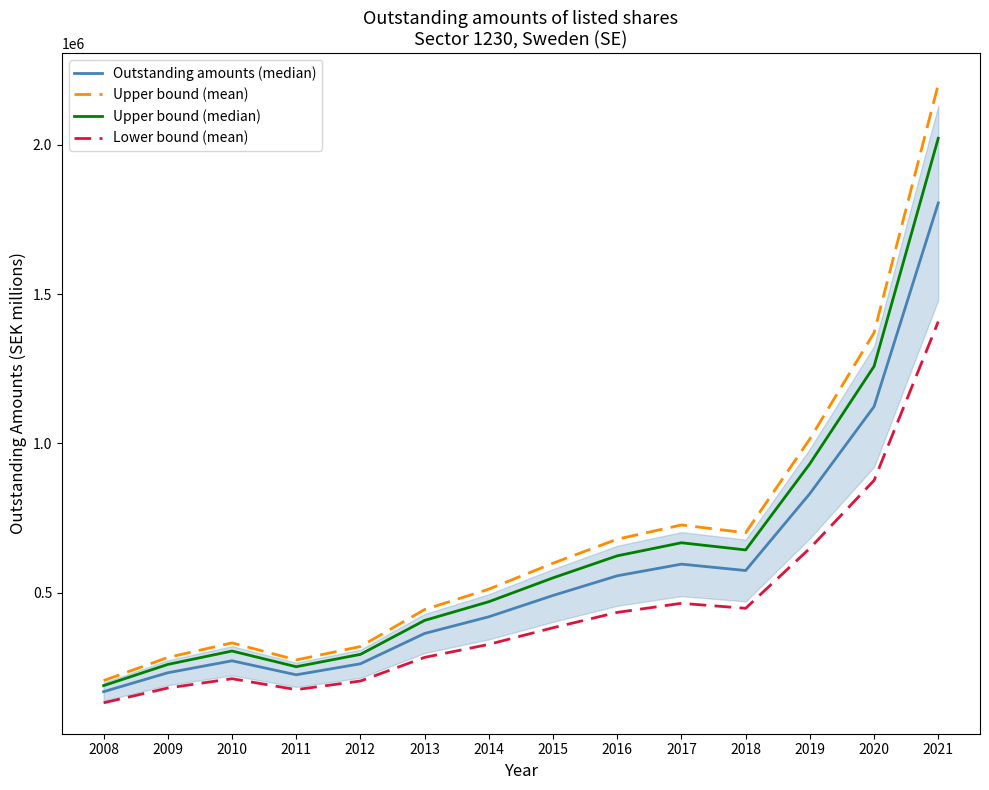

How many data points in Outstanding amounts (median) are less than 491227?

7